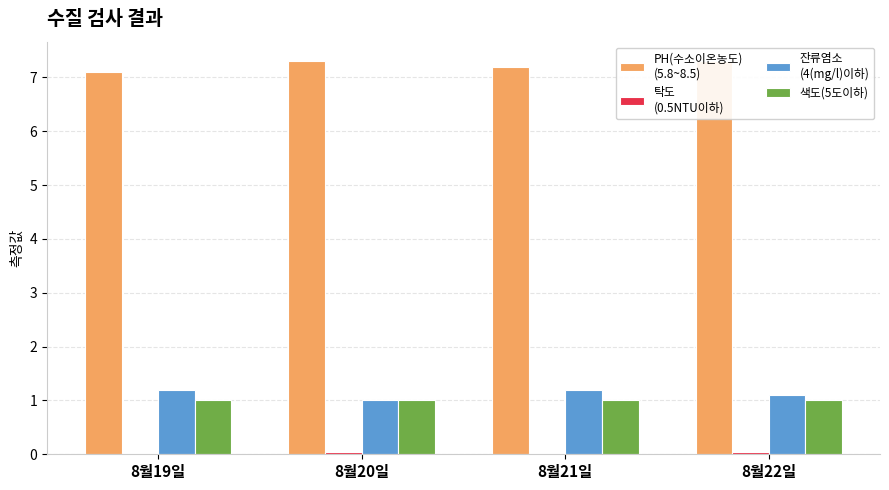

What are all the series names shown in the legend?

PH(수소이온농도)
(5.8~8.5), 탁도
(0.5NTU이하), 잔류염소
(4(mg/l)이하), 색도(5도이하)